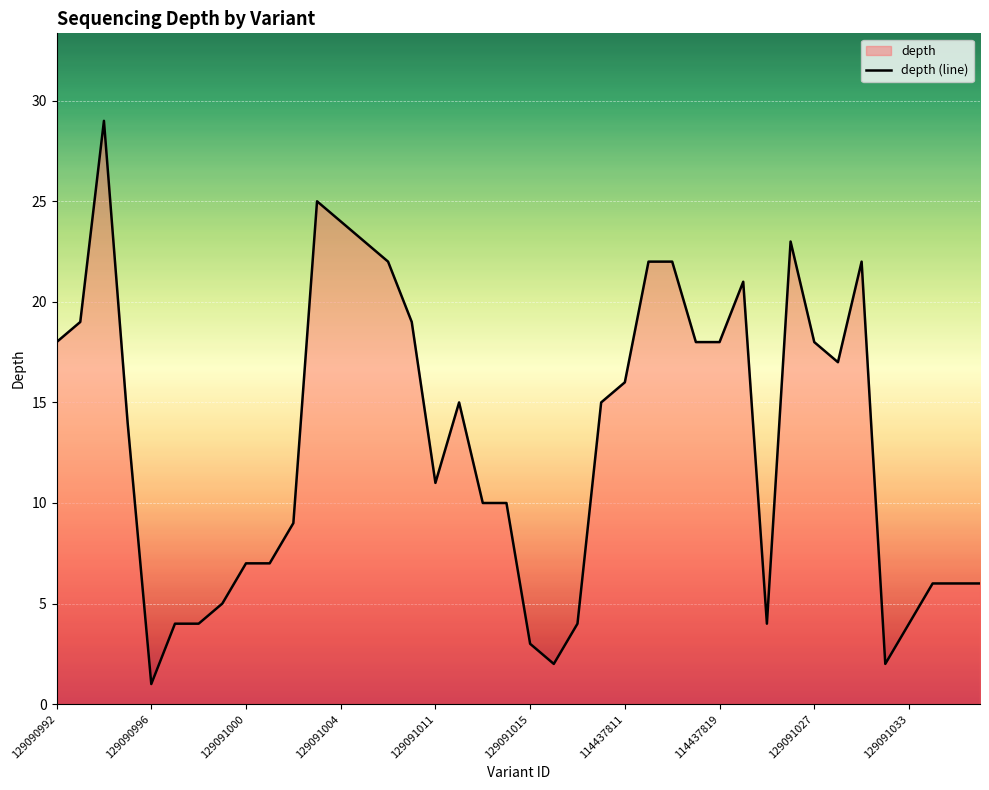

What is the difference between the values at 114437815 and 129090999?

17